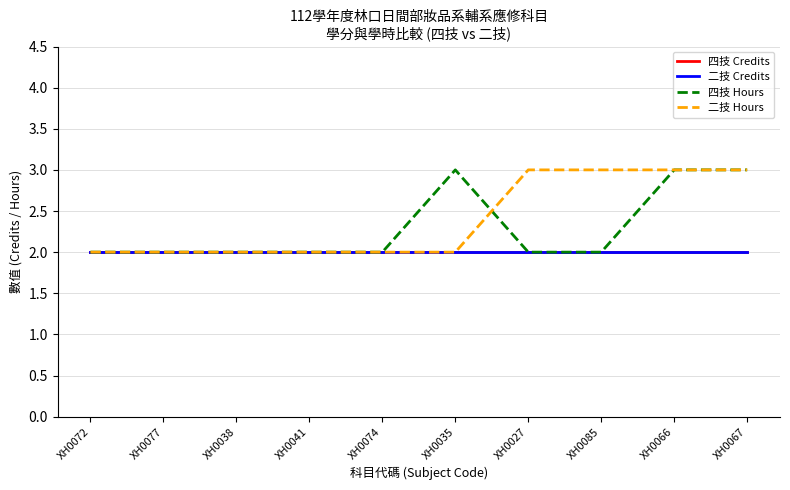

Does the chart have visible grid lines?

Yes